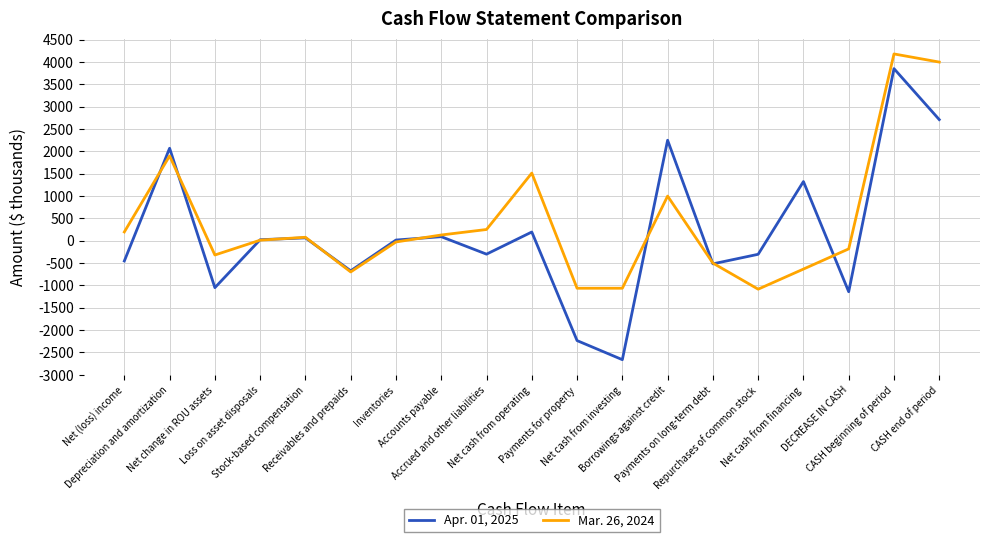

True or false: Mar. 26, 2024 has a value of -1477 at Payments for property.

False